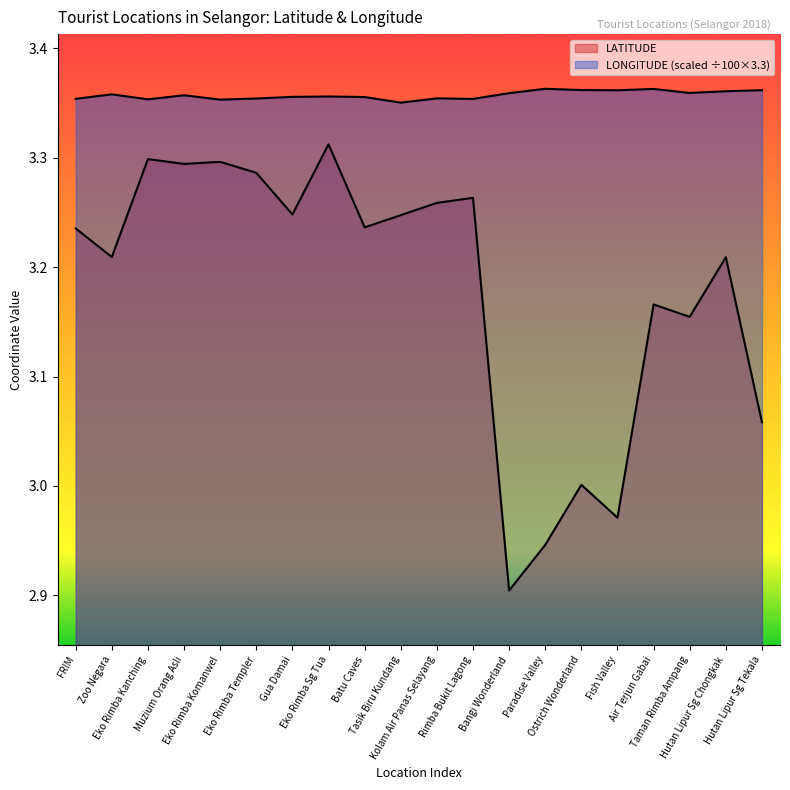

Which category has the lowest value across all series?

Bangi Wonderland